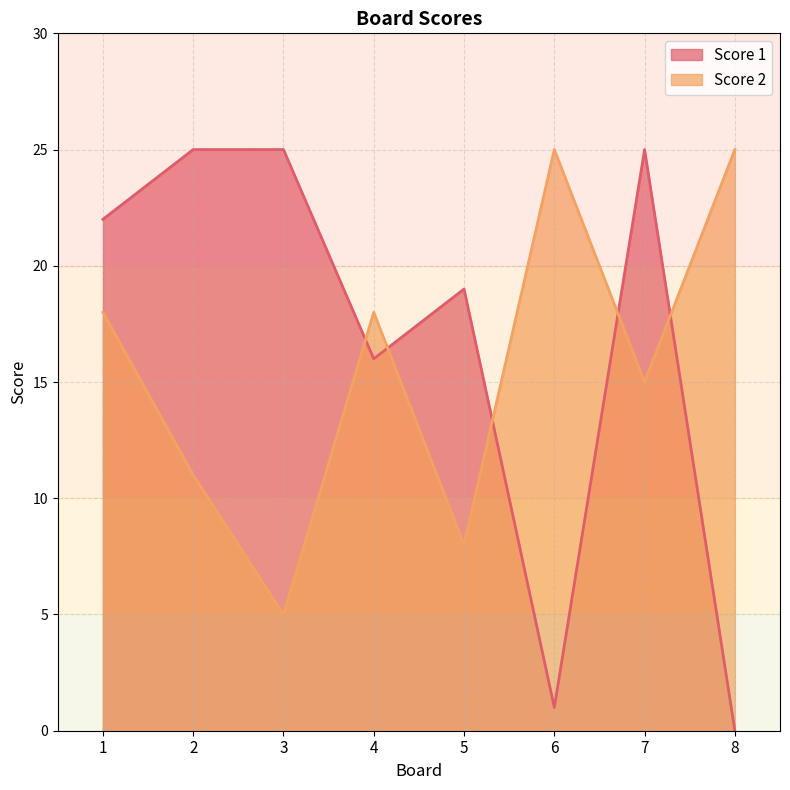

At which category is the sum across all series the highest?

1